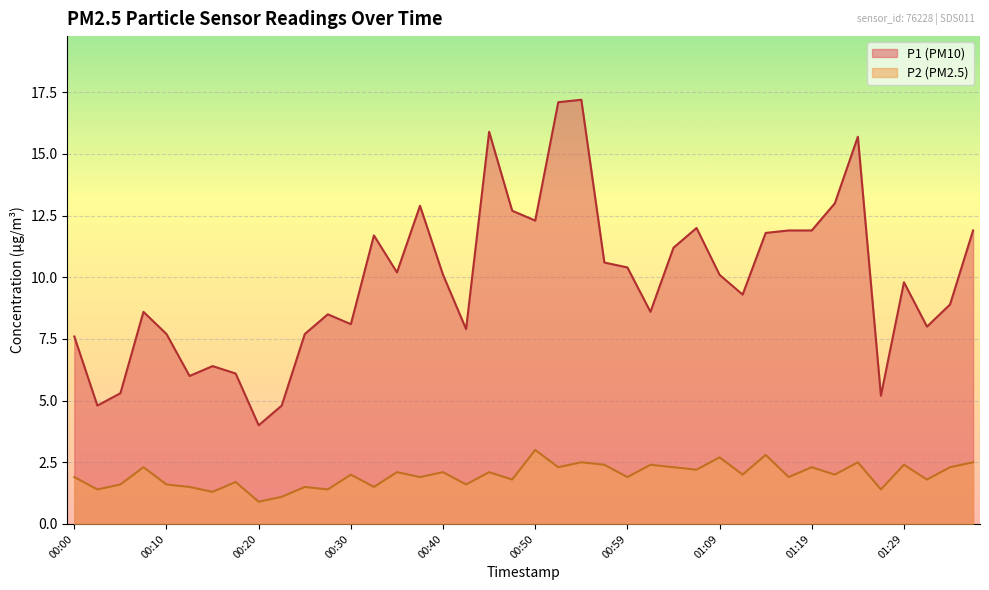

What is the minimum value shown in the chart?

0.9